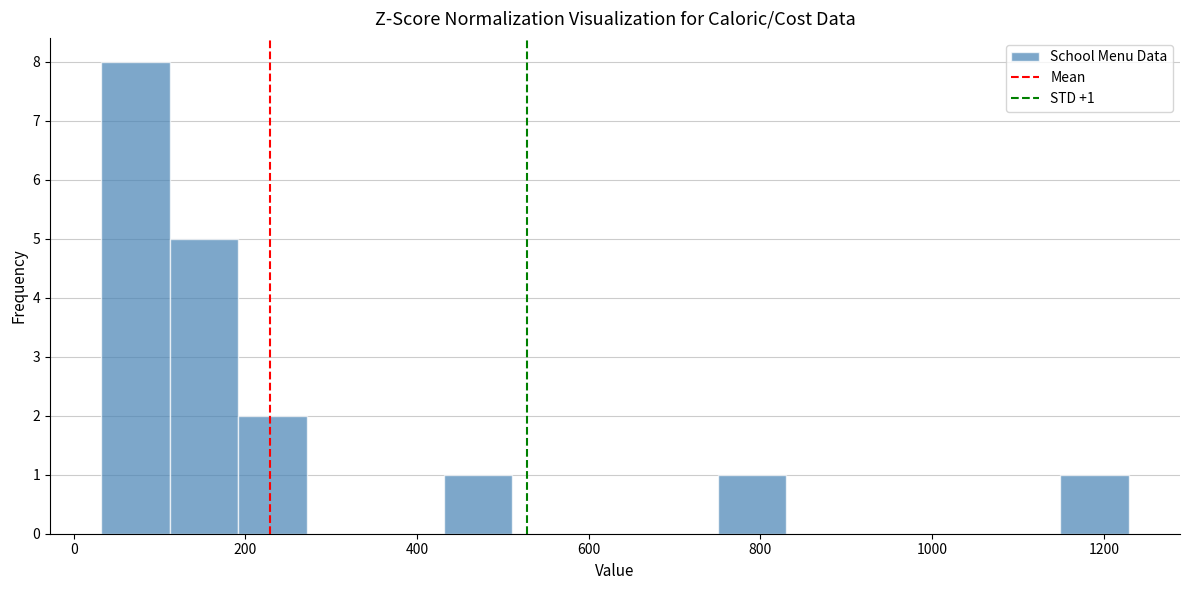

Around what value on the x-axis is the tallest bar? Give the approximate position of its centre, as read against the axis.

80